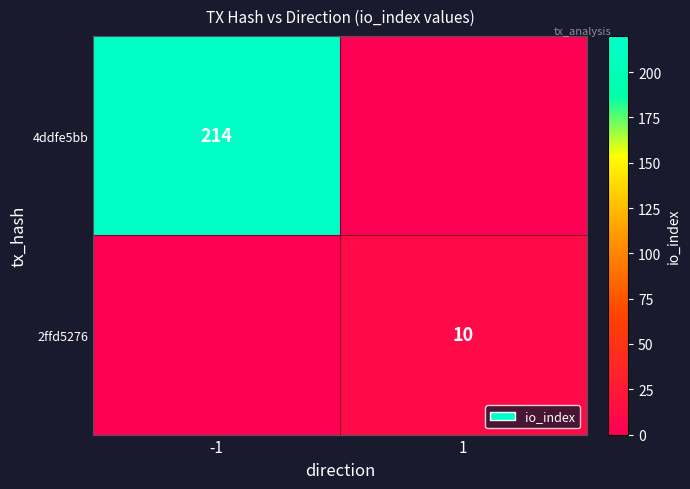

Is it true that 2ffd5276 equals 18 at 1?

False